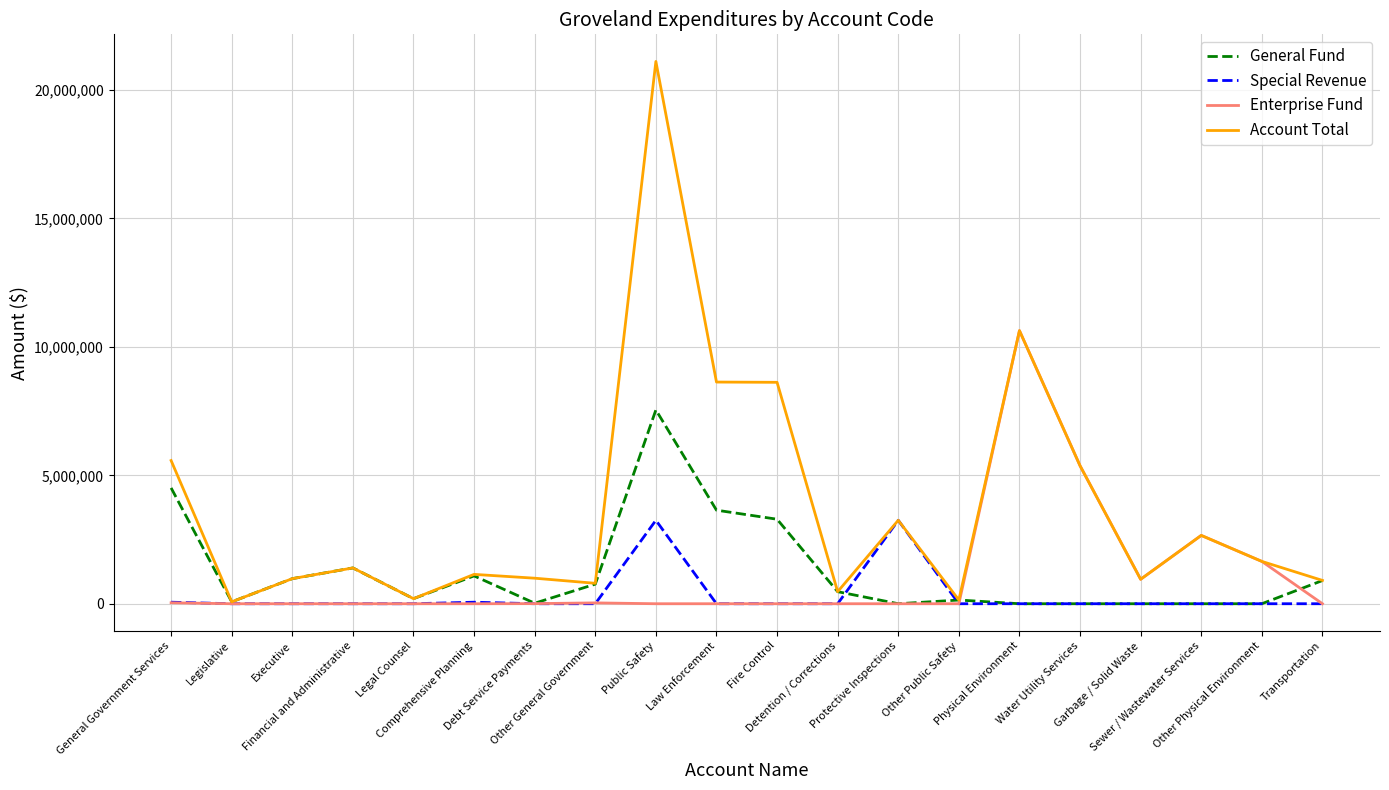

Which series has the largest total across all categories?

Account Total